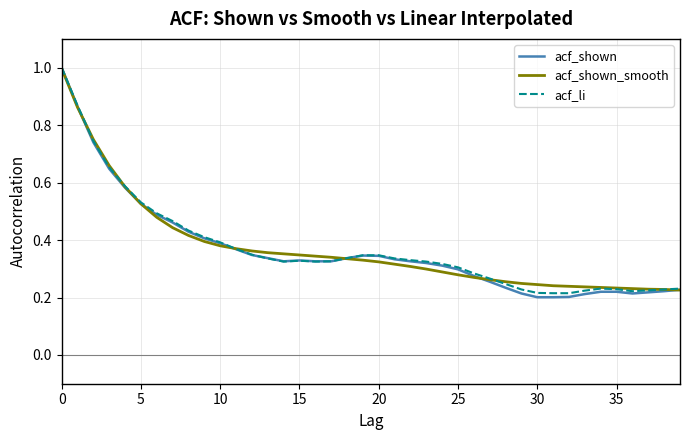

Which series has the widest spread of values?

acf_shown